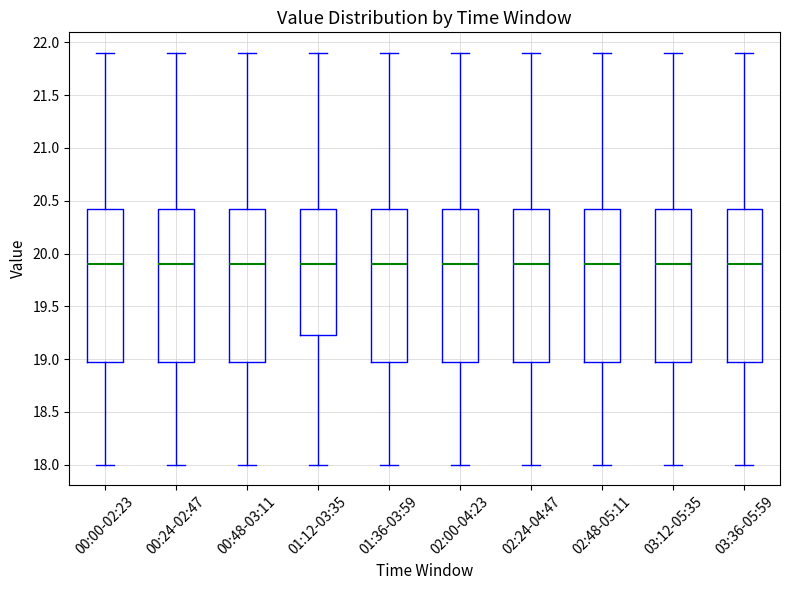

Reading left to right, read every box against the y-axis: the position of its median line, the range the box covers, and the ends of its whiskers. The values are not printed on the chart, so give them approximately, as read against the axis.

00:00-02:23: median 19.90, box 19.00 to 20.45, whiskers 18.00 to 21.90
00:24-02:47: median 19.90, box 19.00 to 20.45, whiskers 18.00 to 21.90
00:48-03:11: median 19.90, box 19.00 to 20.45, whiskers 18.00 to 21.90
01:12-03:35: median 19.90, box 19.25 to 20.45, whiskers 18.00 to 21.90
01:36-03:59: median 19.90, box 19.00 to 20.45, whiskers 18.00 to 21.90
02:00-04:23: median 19.90, box 19.00 to 20.45, whiskers 18.00 to 21.90
02:24-04:47: median 19.90, box 19.00 to 20.45, whiskers 18.00 to 21.90
02:48-05:11: median 19.90, box 19.00 to 20.45, whiskers 18.00 to 21.90
03:12-05:35: median 19.90, box 19.00 to 20.45, whiskers 18.00 to 21.90
03:36-05:59: median 19.90, box 19.00 to 20.45, whiskers 18.00 to 21.90